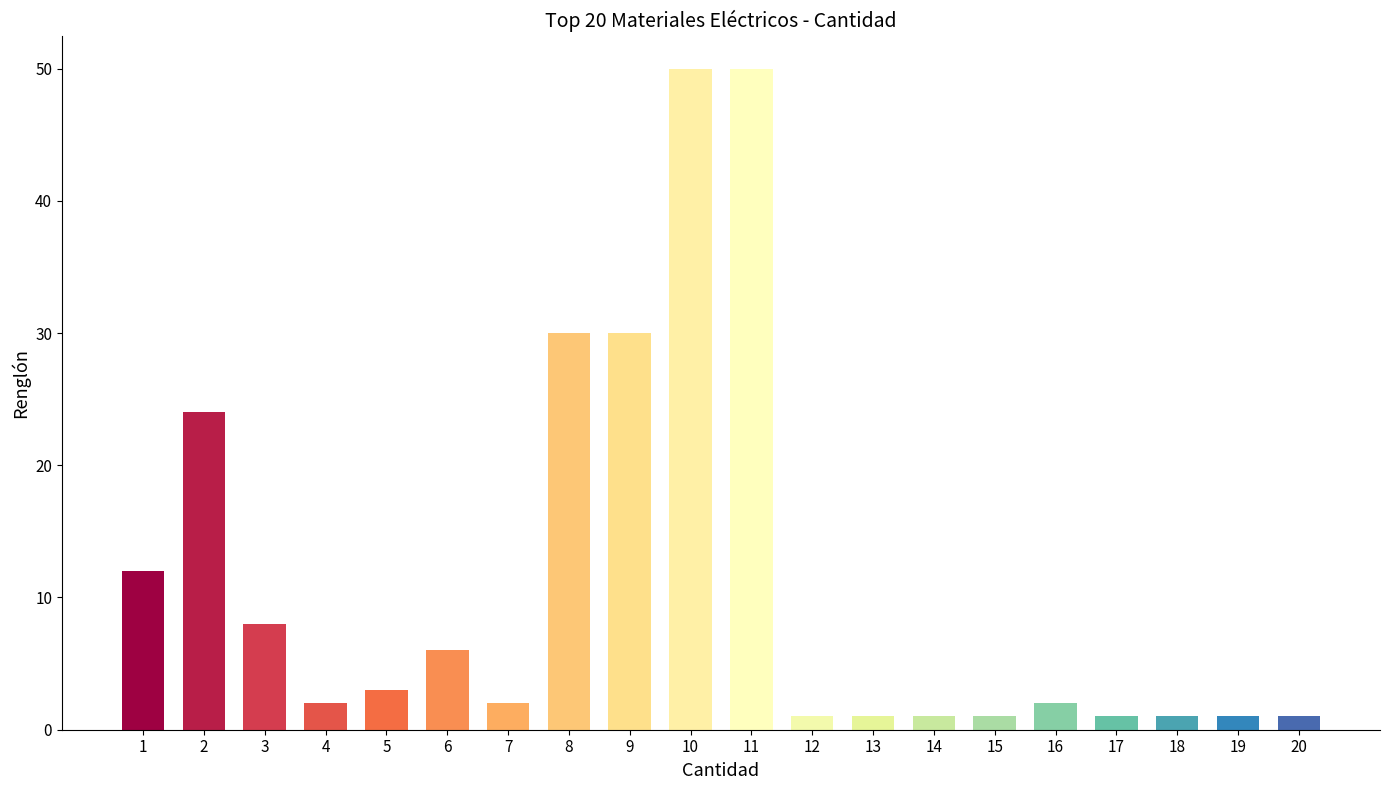

What is the value of the 18th bar from the left?

1